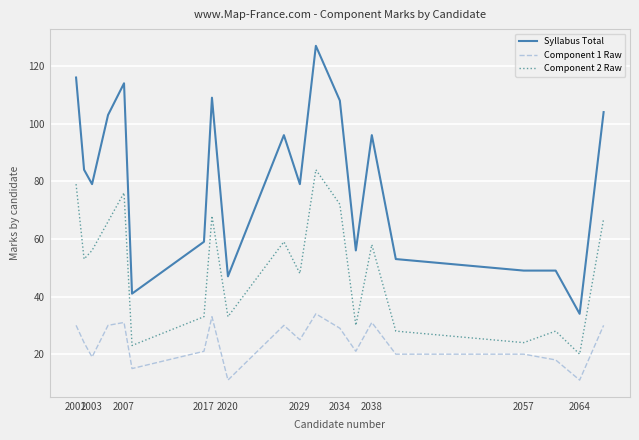

Rank the series by their maximum value, from highest to lowest.

Syllabus Total, Component 2 Raw, Component 1 Raw